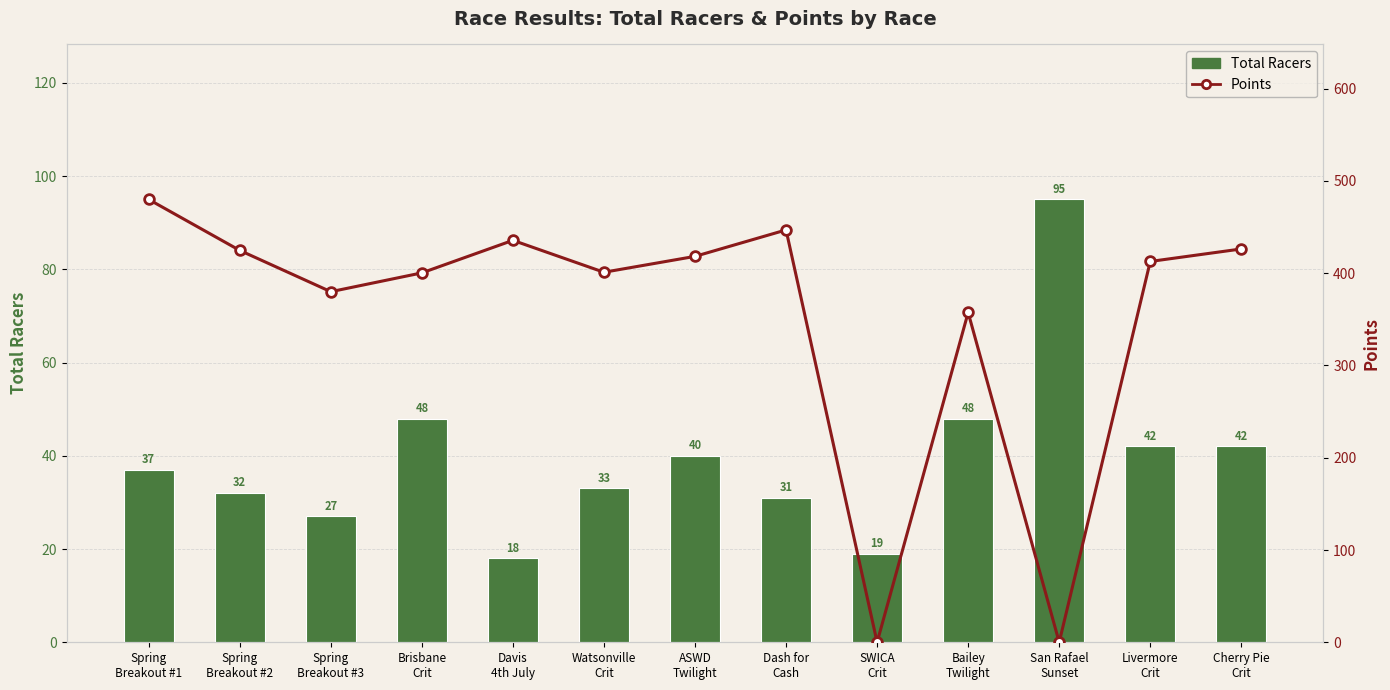

Rank the series by their maximum value, from lowest to highest.

Total Racers, Points